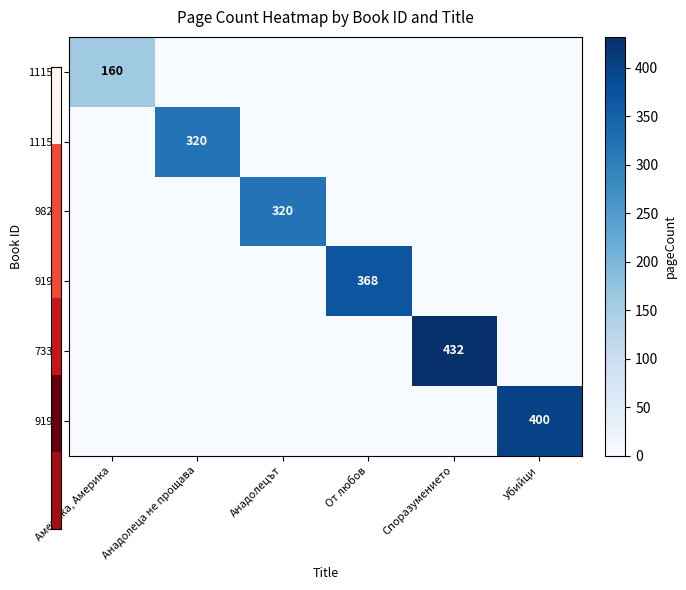

At which category is the sum across all series the highest?

Споразумението